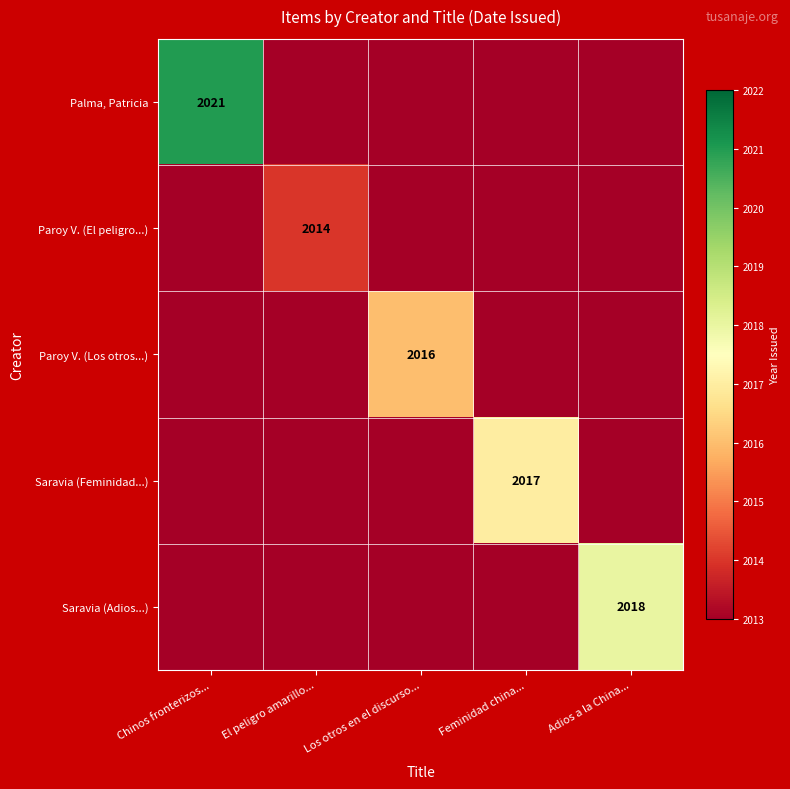

Which category has the highest value across all series?

Chinos fronterizos...